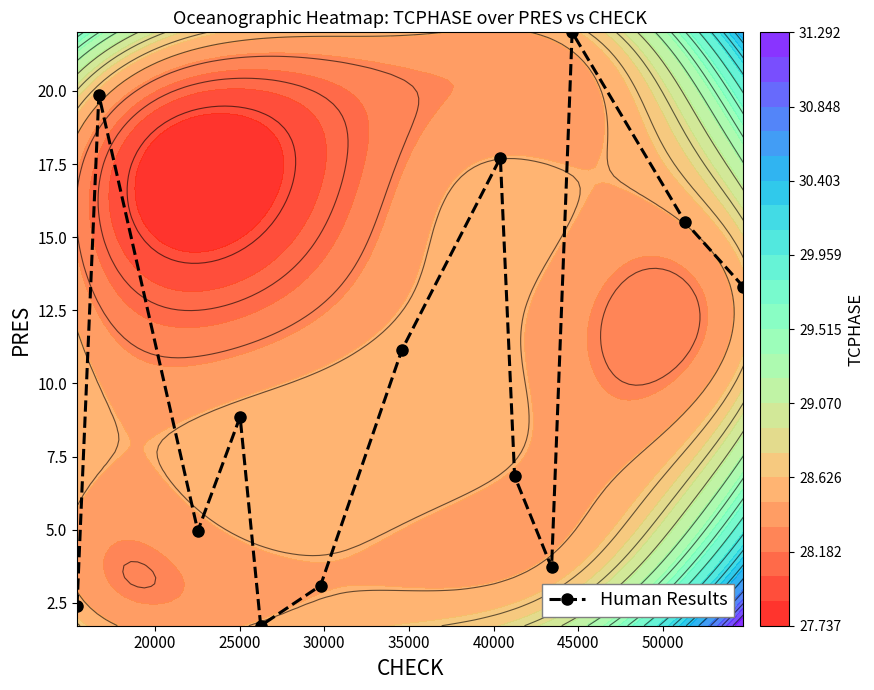

What is the value of the Human Results point at the 9th from the left?

6.8